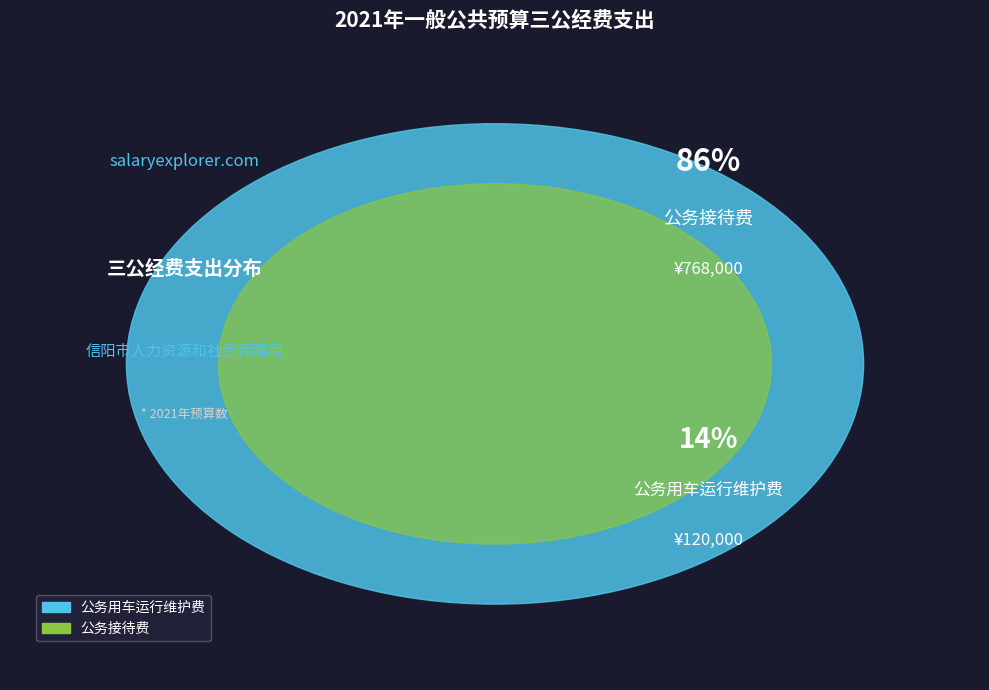

How many slices are in this pie chart?

2